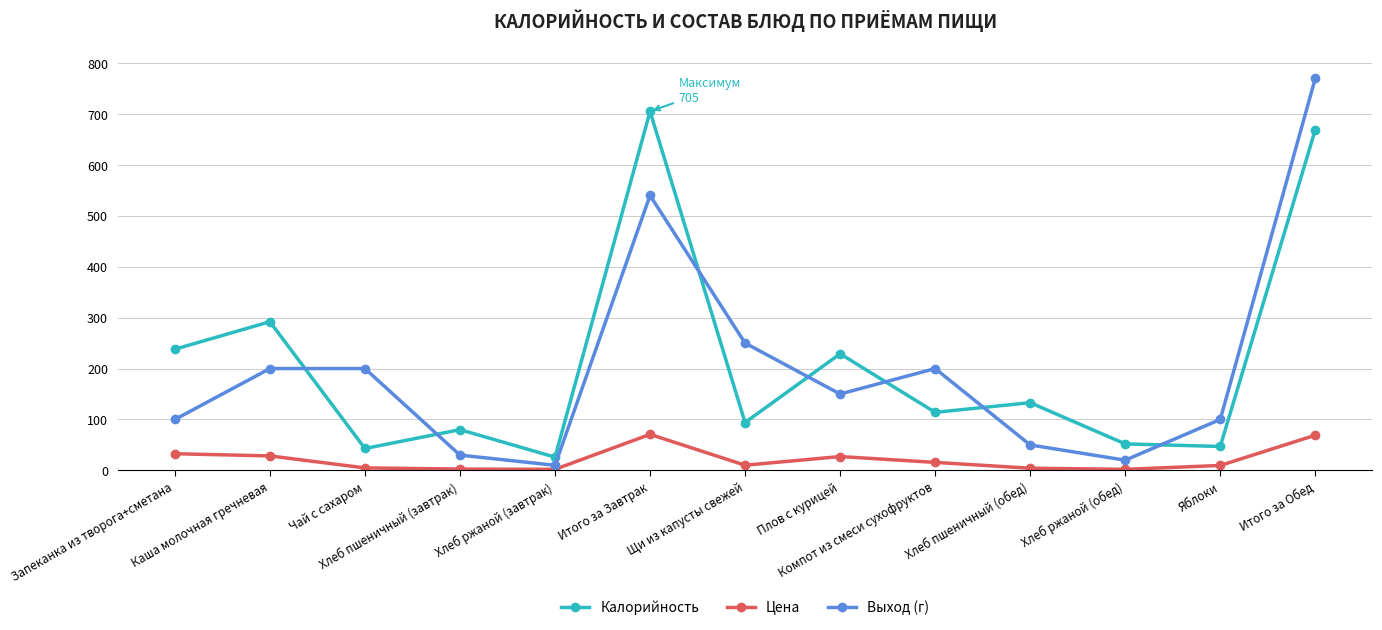

What is the difference between the highest and lowest values at Щи из капусты свежей?

239.8